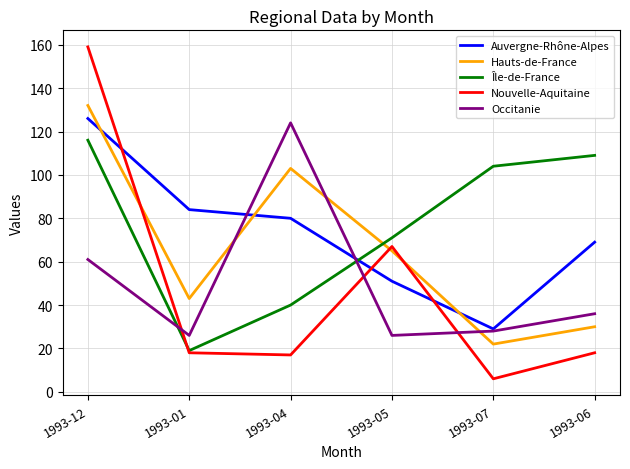

Is the value of Île-de-France at 1993-01 greater than the value of Auvergne-Rhône-Alpes at 1993-12?

No